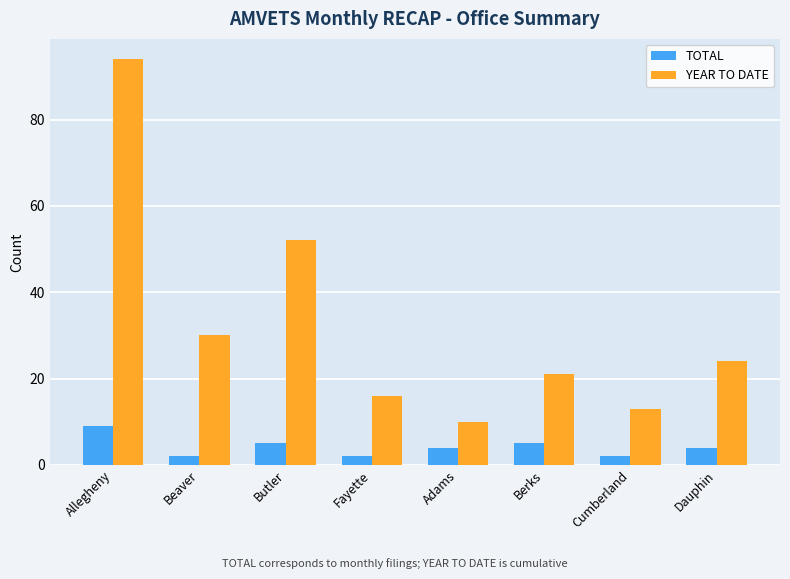

Reading left to right, extract all data points from this chart.

TOTAL: 9	2	5	2	4	5	2	4
YEAR TO DATE: 94	30	52	16	10	21	13	24